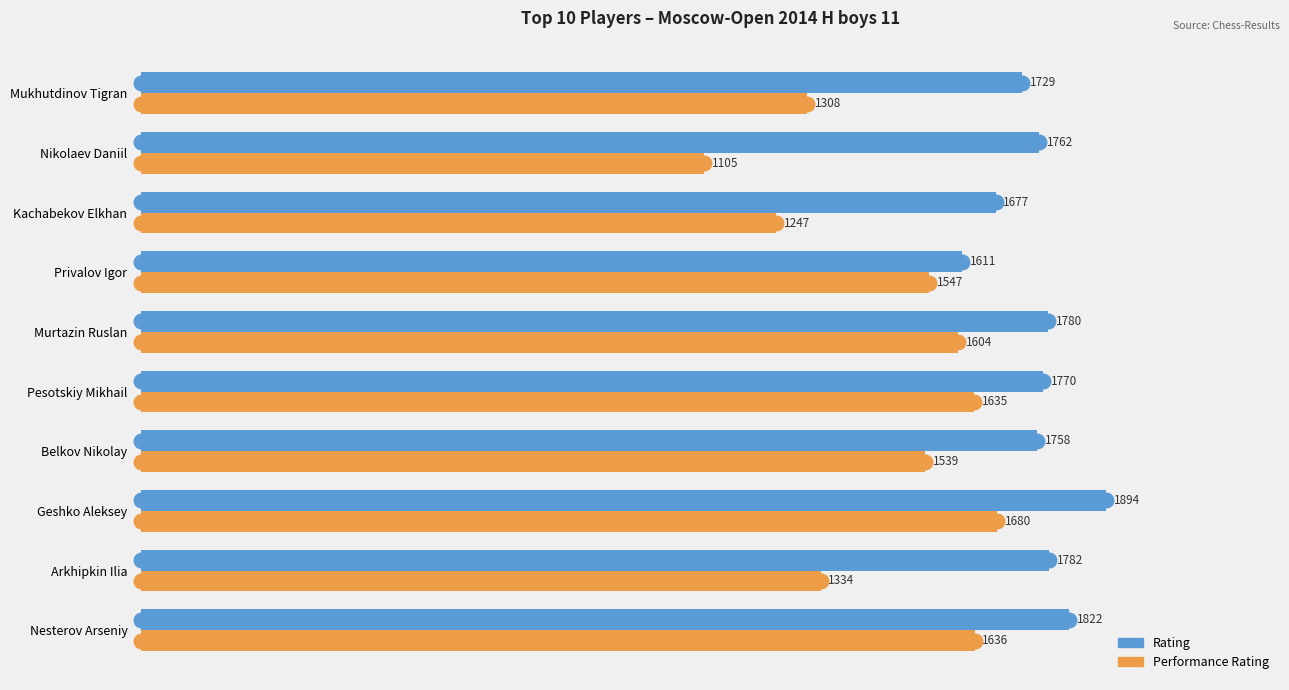

Which series has the largest total across all categories?

Rating